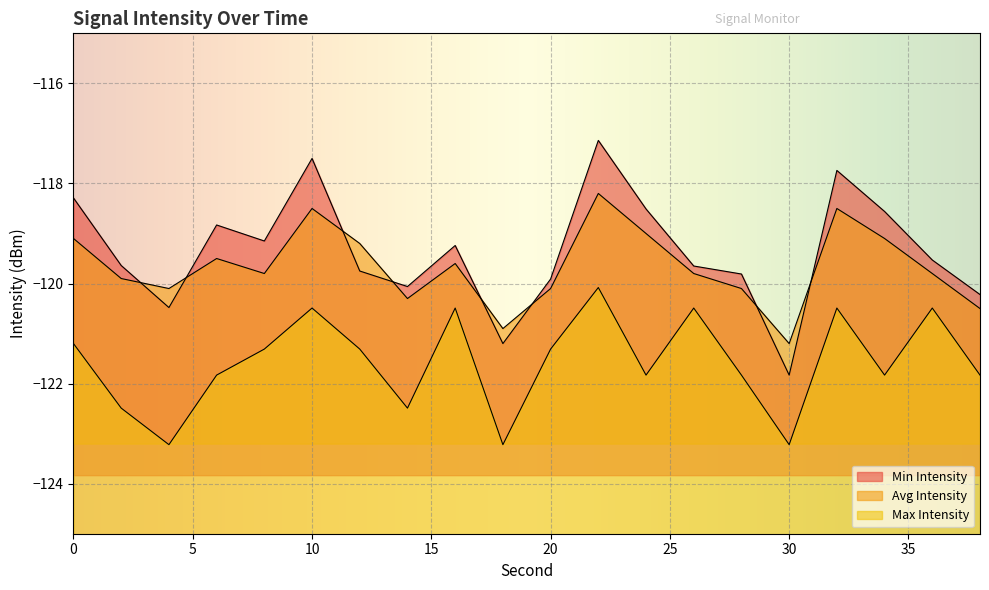

The value of Max Intensity at 26 is -120.5. True or false?

True